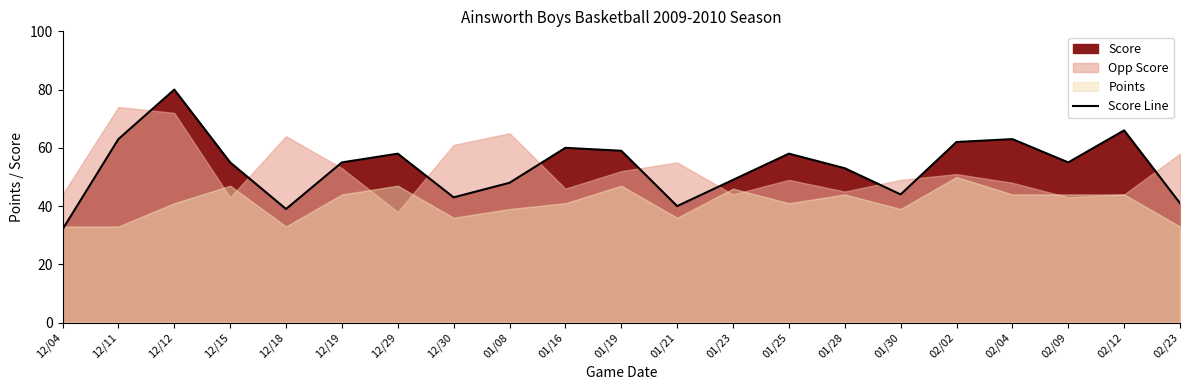

Does the chart have visible grid lines?

No